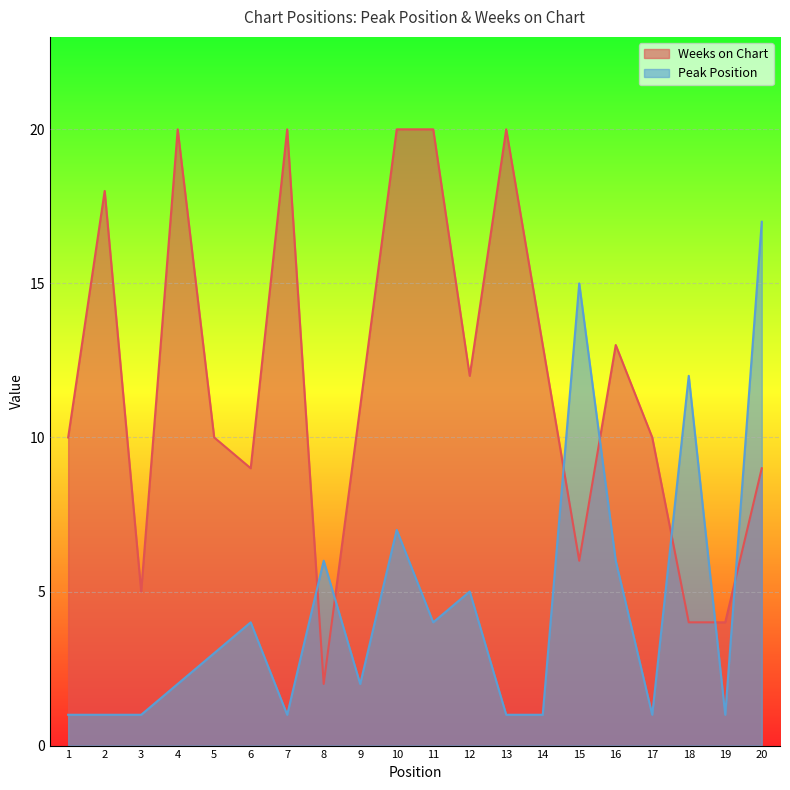

The Peak Position series shows 4 at 6. True or false?

True